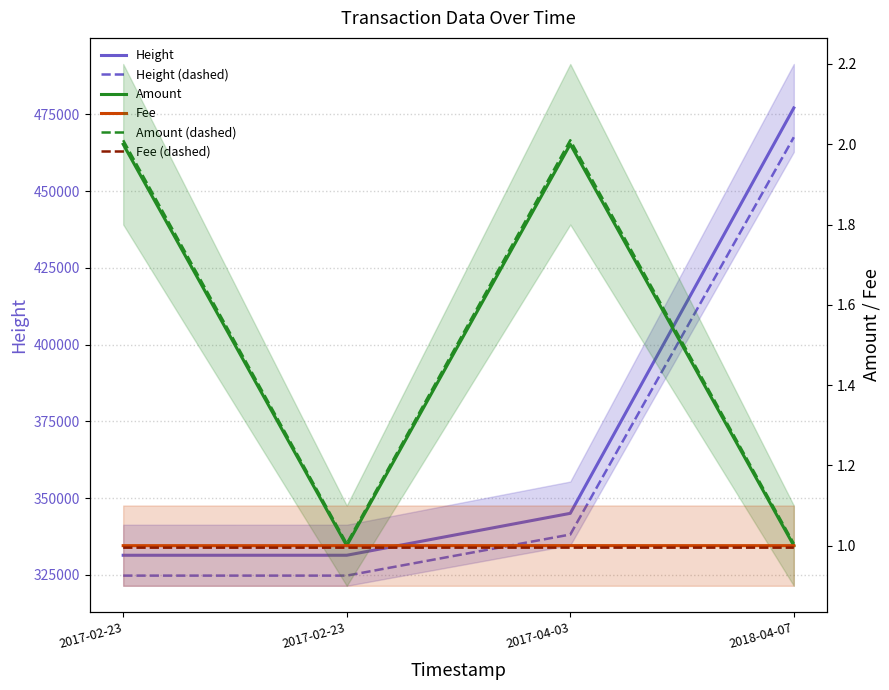

What is the label of the 4th point from the right?

2017-02-23